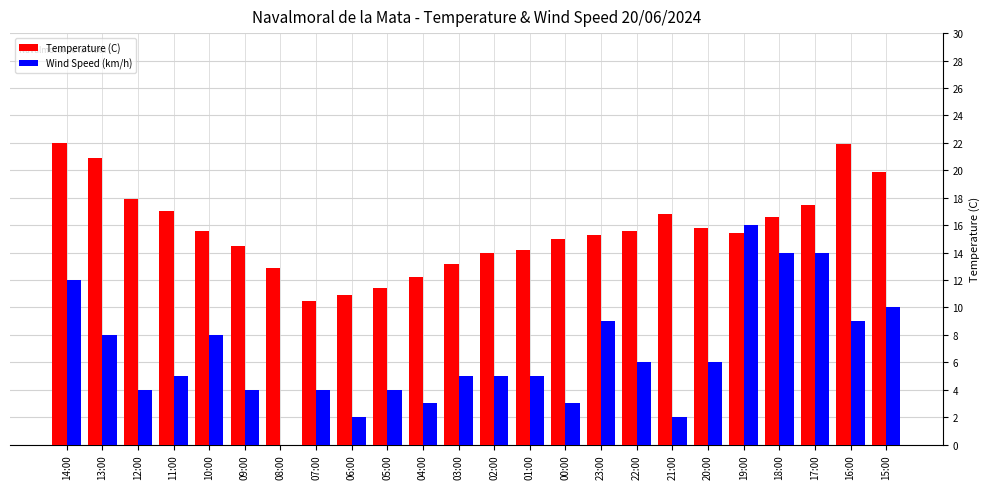

How many series are shown in this chart?

2